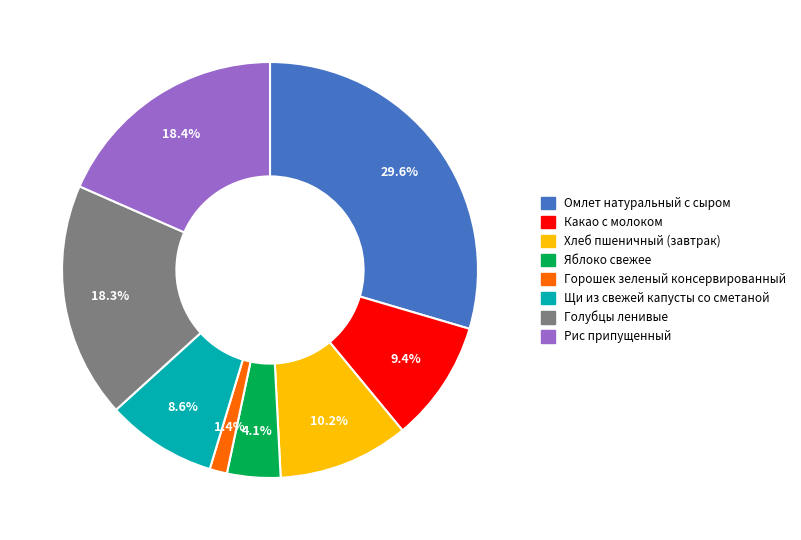

Count the number of slices in the pie.

8